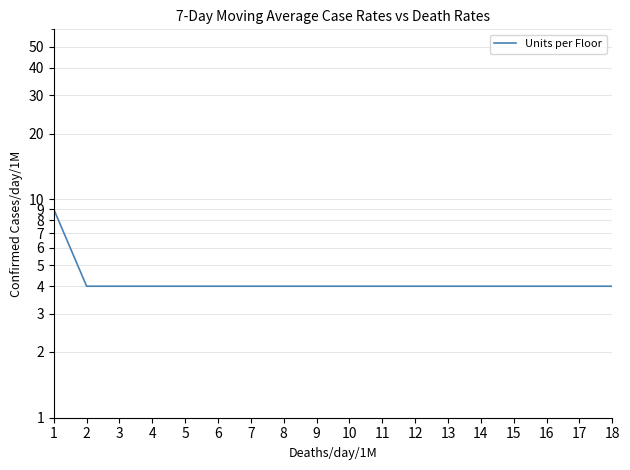

Rank the categories by value from lowest to highest.

2, 3, 4, 5, 6, 7, 8, 9, 10, 11, 12, 13, 14, 15, 16, 17, 18, 1